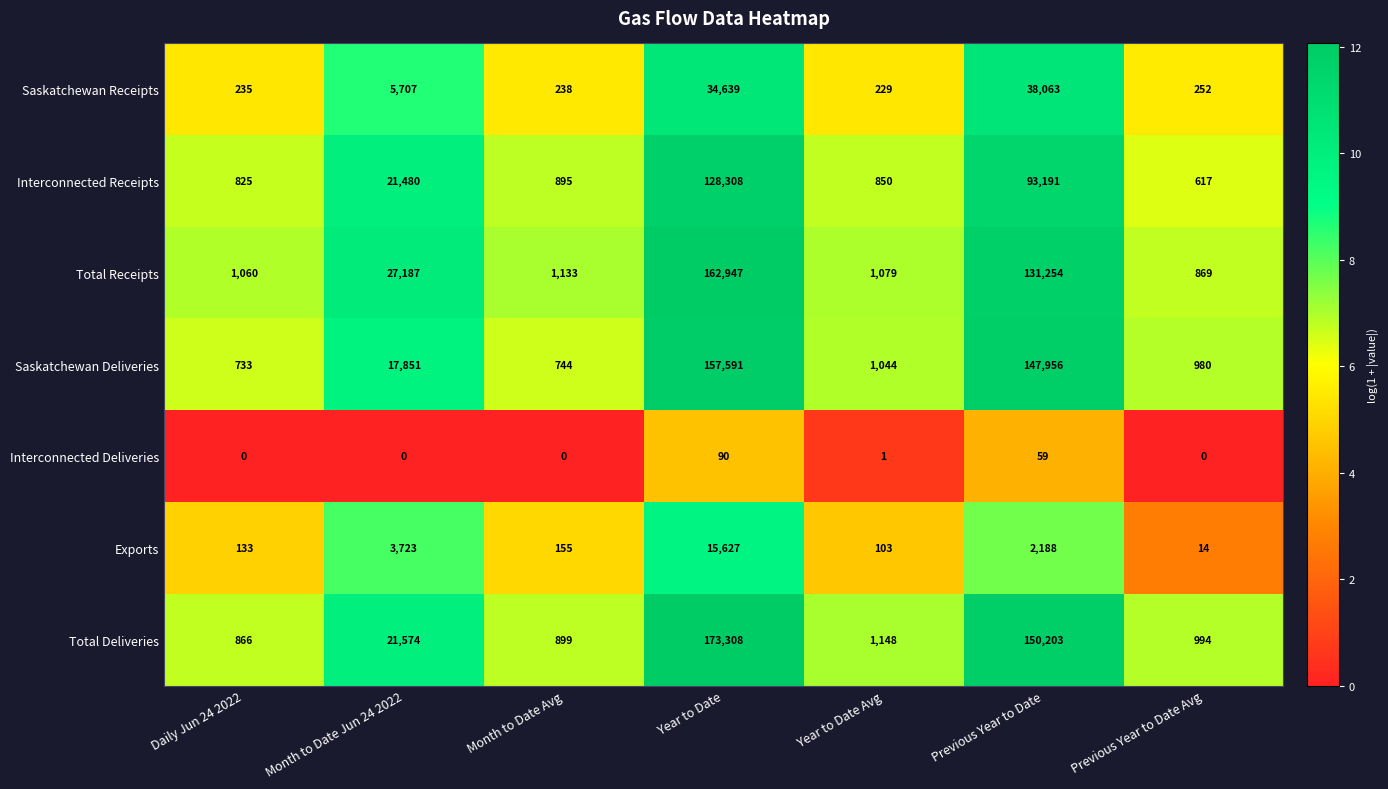

Where is Total Receipts nearest to the value 81908?

Previous Year to Date